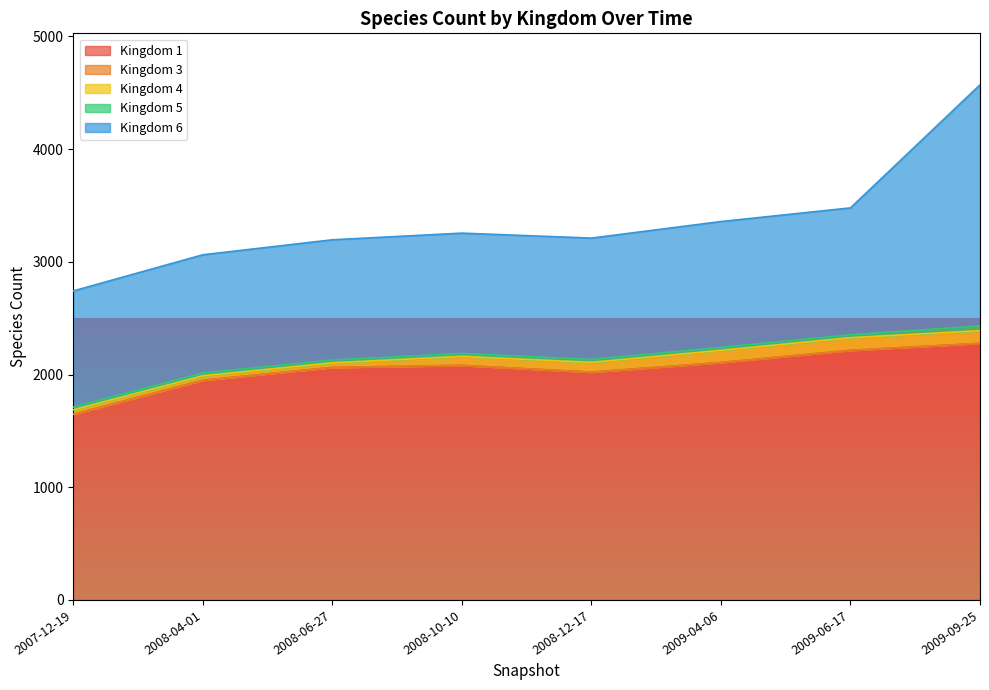

What is the sum of all 3 values?

11